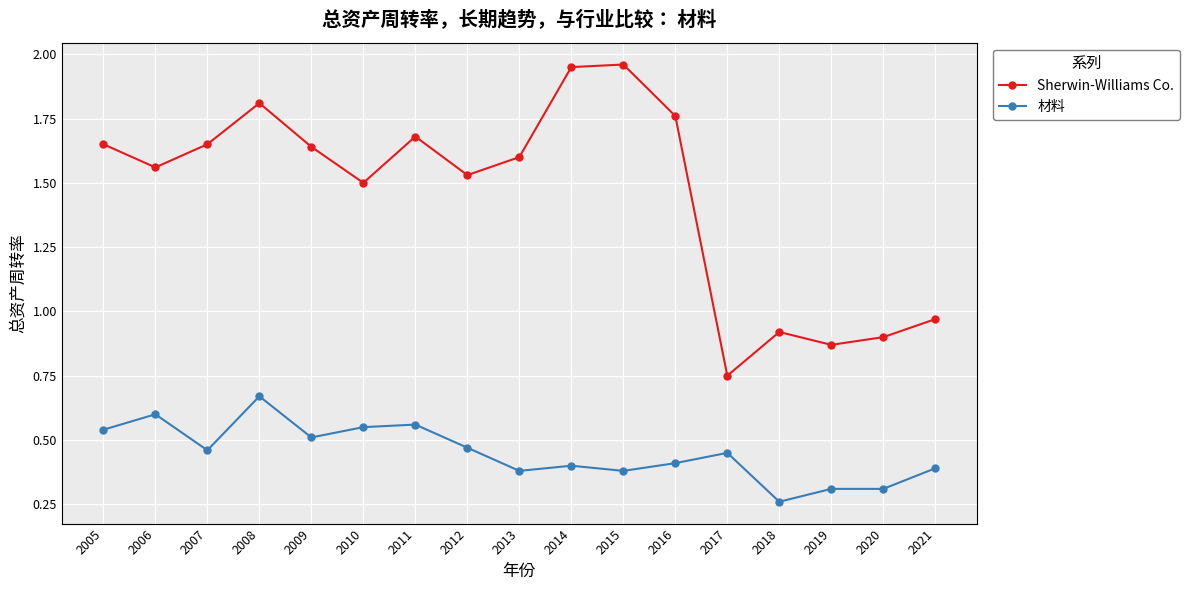

At how many categories does at least one series exceed 1?

12